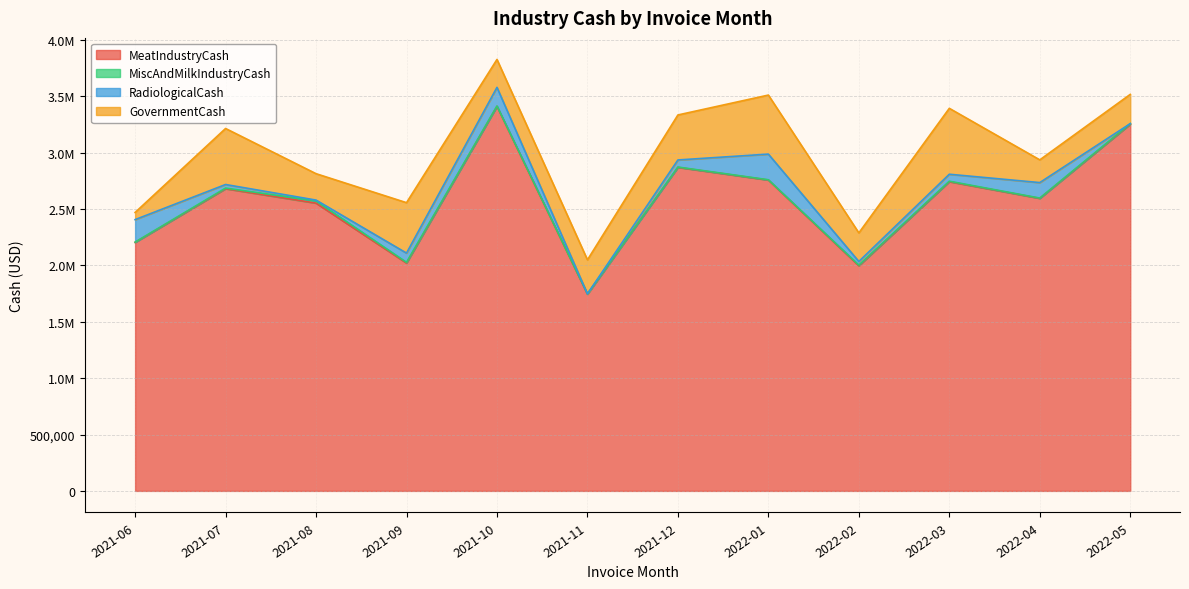

Reading right to left, what are all the values shown in this chart?

MeatIndustryCash: 3252568.4	2594802.3	2742783.3	1997109.8	2757268.9	2869809.9	1744994.2	3410830.7	2021079.1	2552492.6	2680529.9	2204300.1
MiscAndMilkIndustryCash: 5124.6	2480.2	4097.3	5829.2	2444.0	2717.0	2419.3	2856.0	6386.0	19593.0	5333.4	2282.7
RadiologicalCash: 0.0	137369.9	61796.6	31938.9	227488.4	62764.3	607.0	165543.0	81810.9	7432.1	31743.6	199608.2
GovernmentCash: 259286.7	201504.3	584661.1	253594.8	523633.8	399137.1	301415.4	247509.2	447217.6	234127.2	496922.3	63428.9